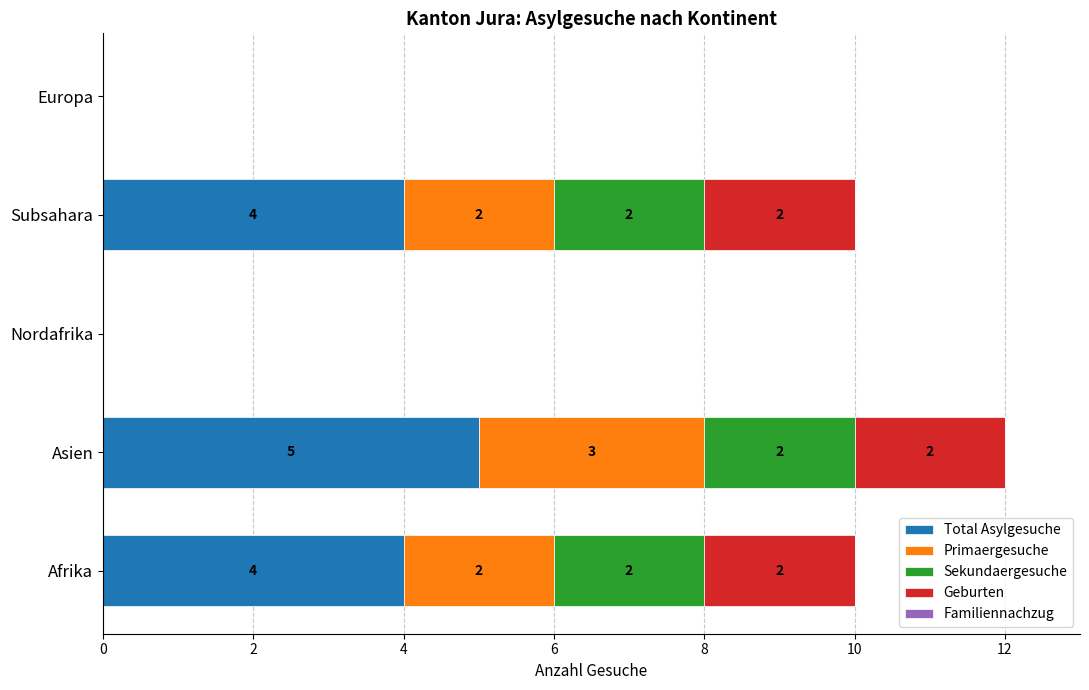

What is the highest value of the Total Asylgesuche series?

5